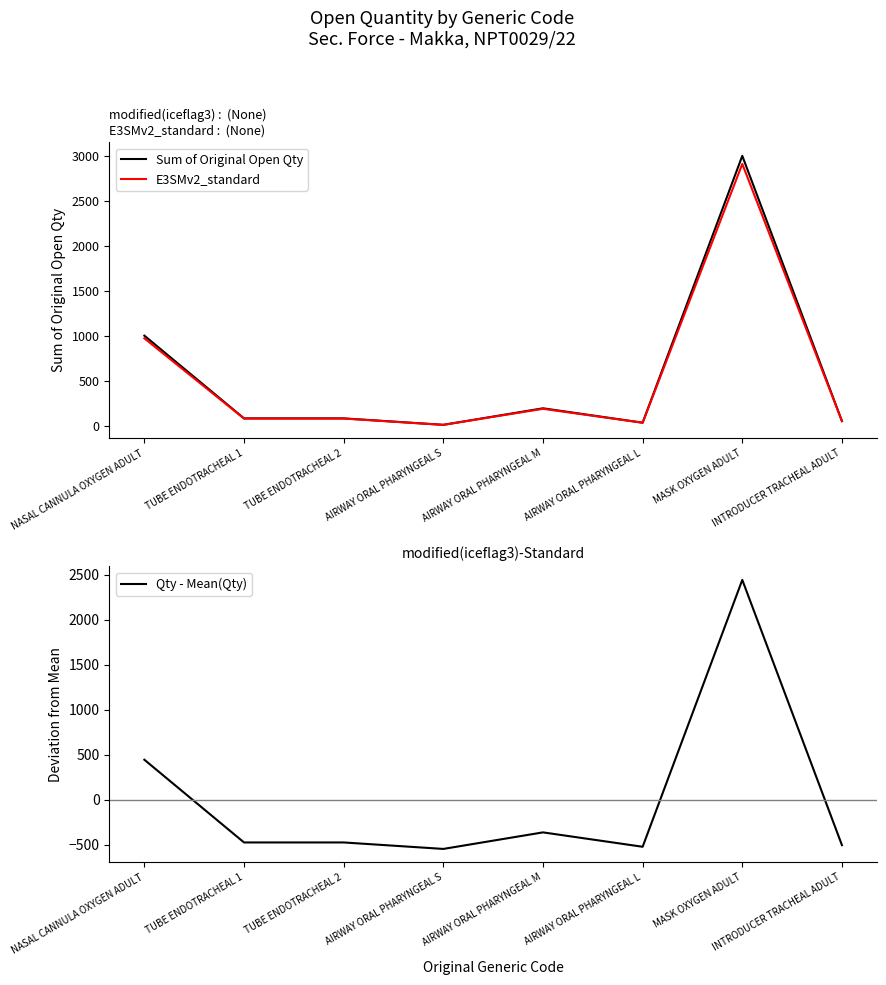

Where is the first local maximum for E3SMv2_standard?

AIRWAY ORAL PHARYNGEAL M